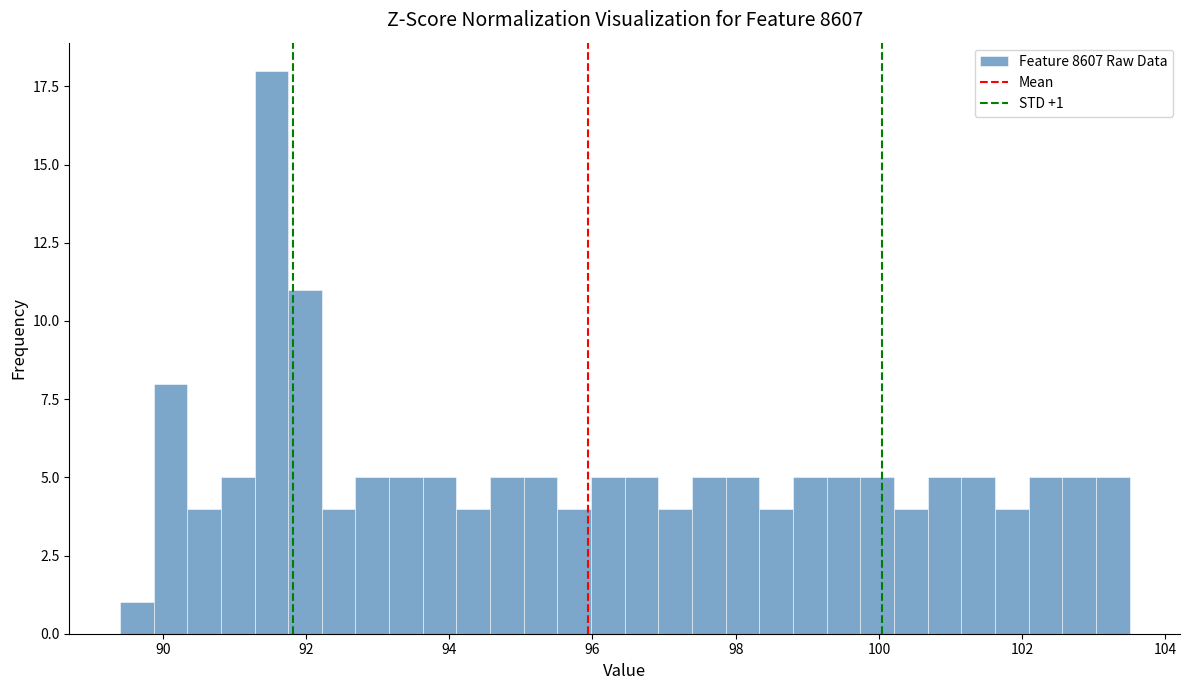

Around what value on the x-axis is the tallest bar? Give the approximate position of its centre, as read against the axis.

91.6